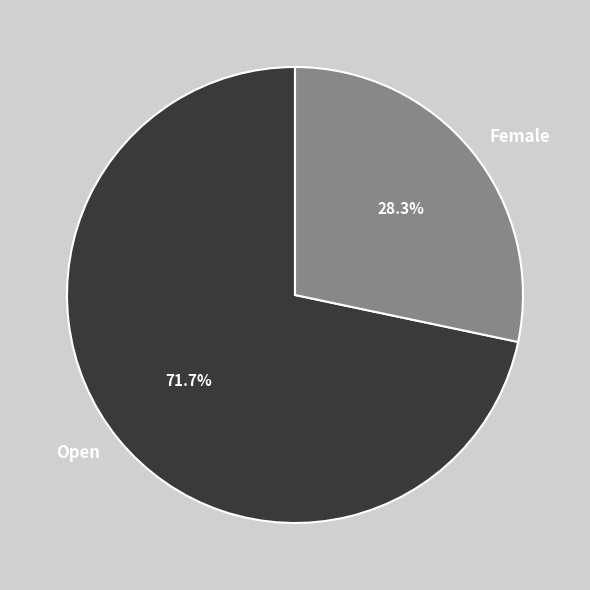

The Open slice represents 72% of the pie. True or false?

True